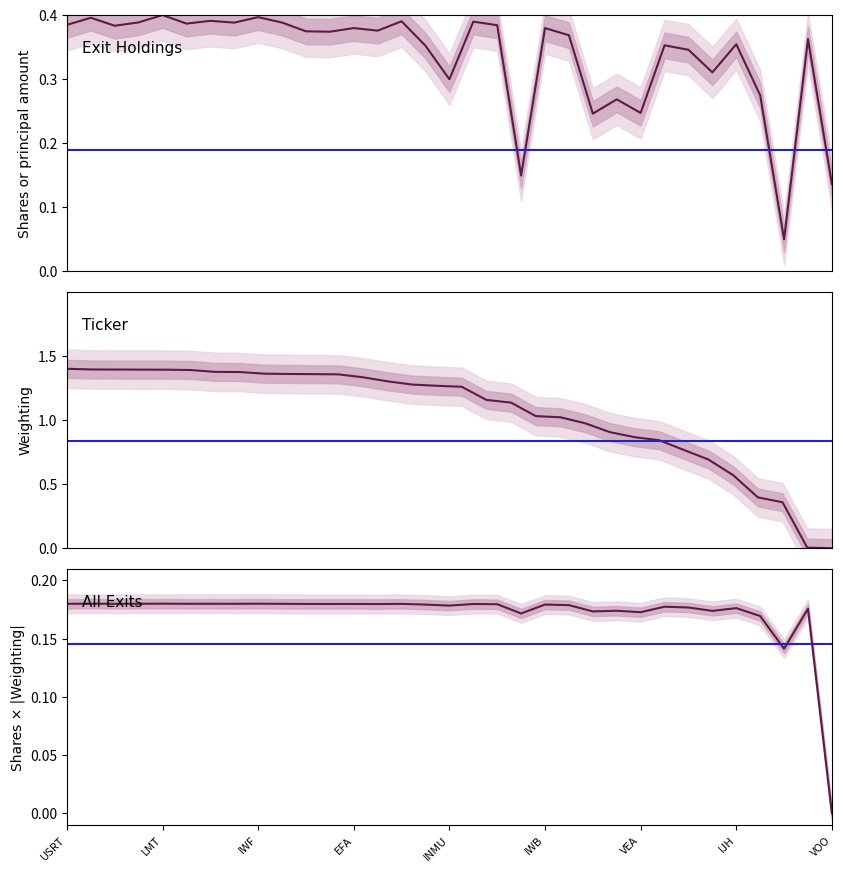

What is the highest value of the Shares series?

0.4